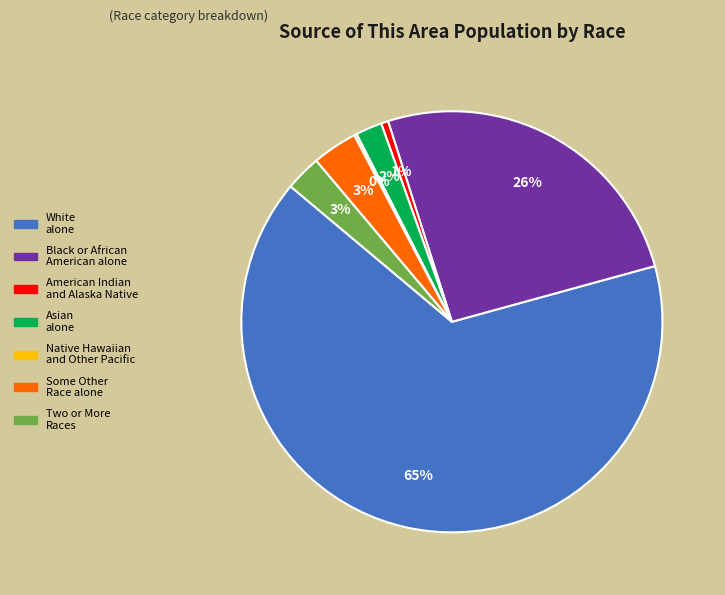

What percentage is the Black or African American alone slice, to the nearest percent?

26%